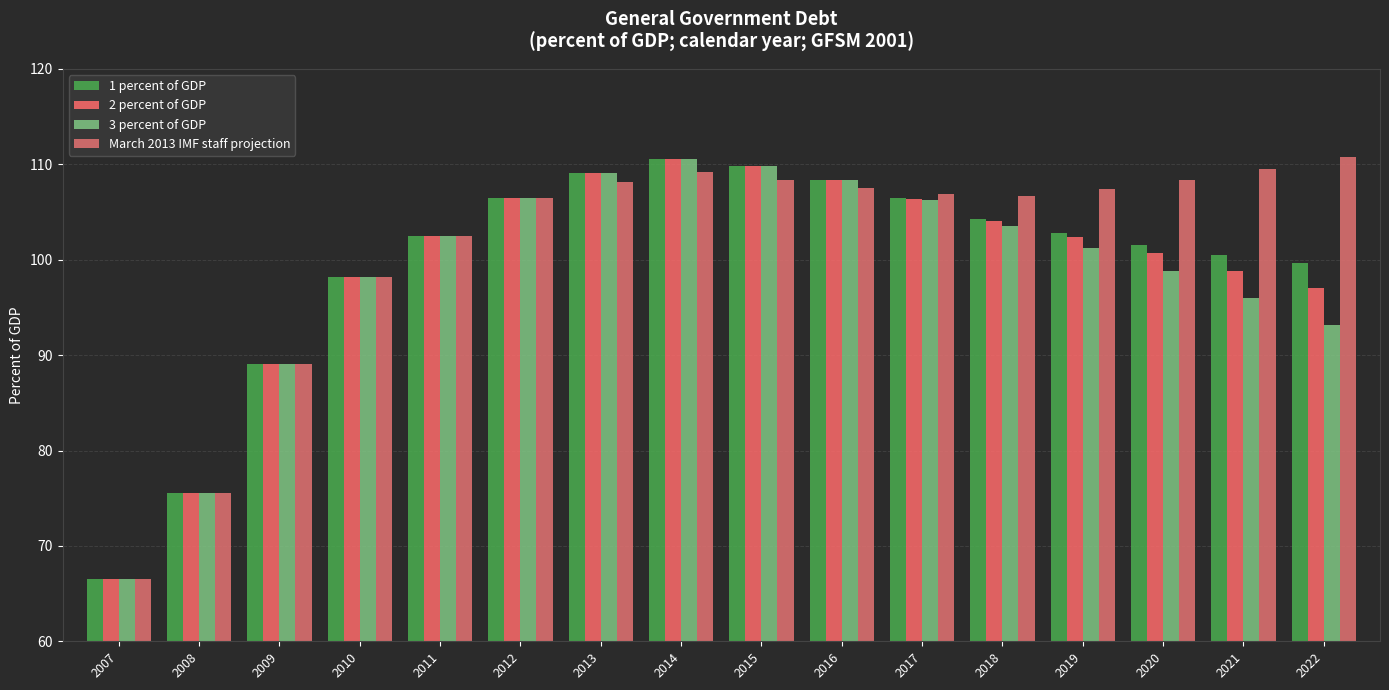

What is the total value across all series at 2020?

409.4